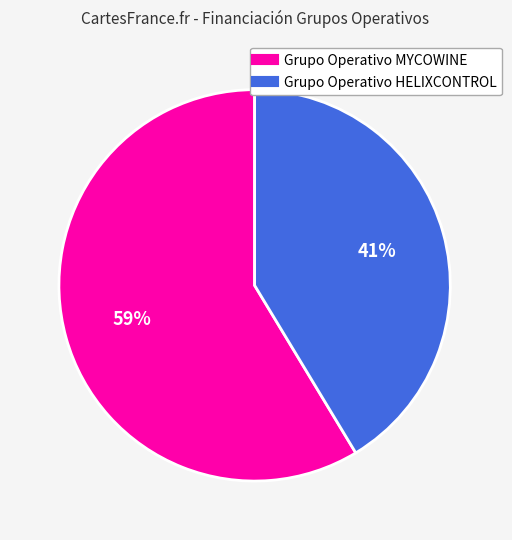

What is the ratio of the value at Grupo Operativo MYCOWINE to the value at Grupo Operativo HELIXCONTROL?

1.4